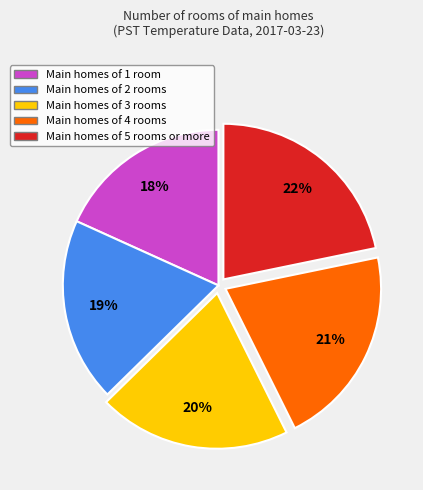

Is there any slice that represents more than half of the pie?

No